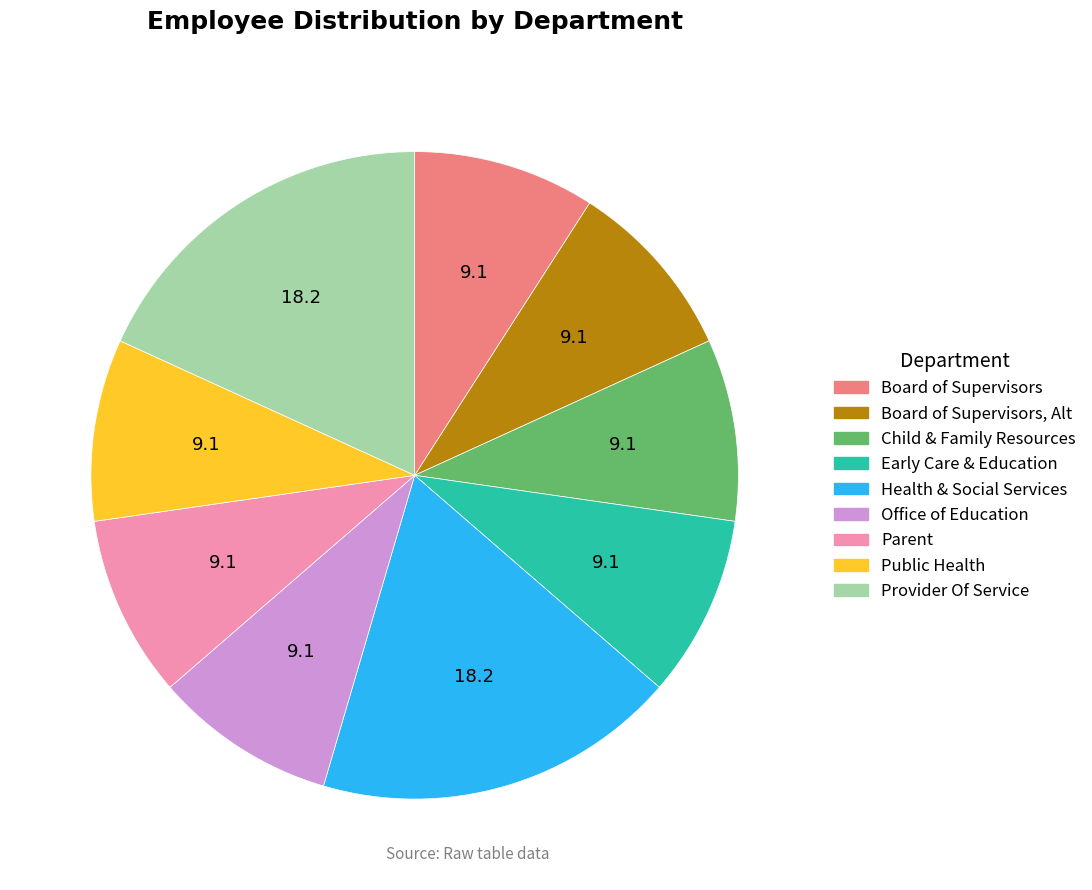

Does Early Care & Education account for over 50% of the chart?

No